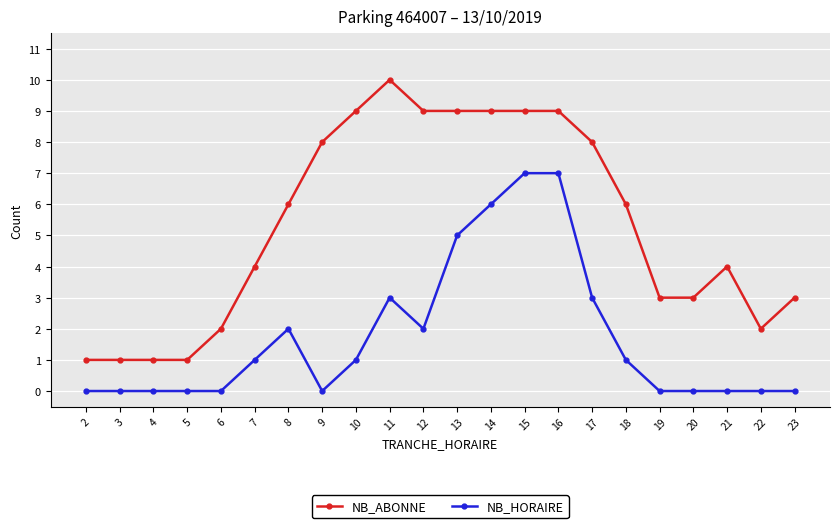

What is the total value across all series at 12?

11